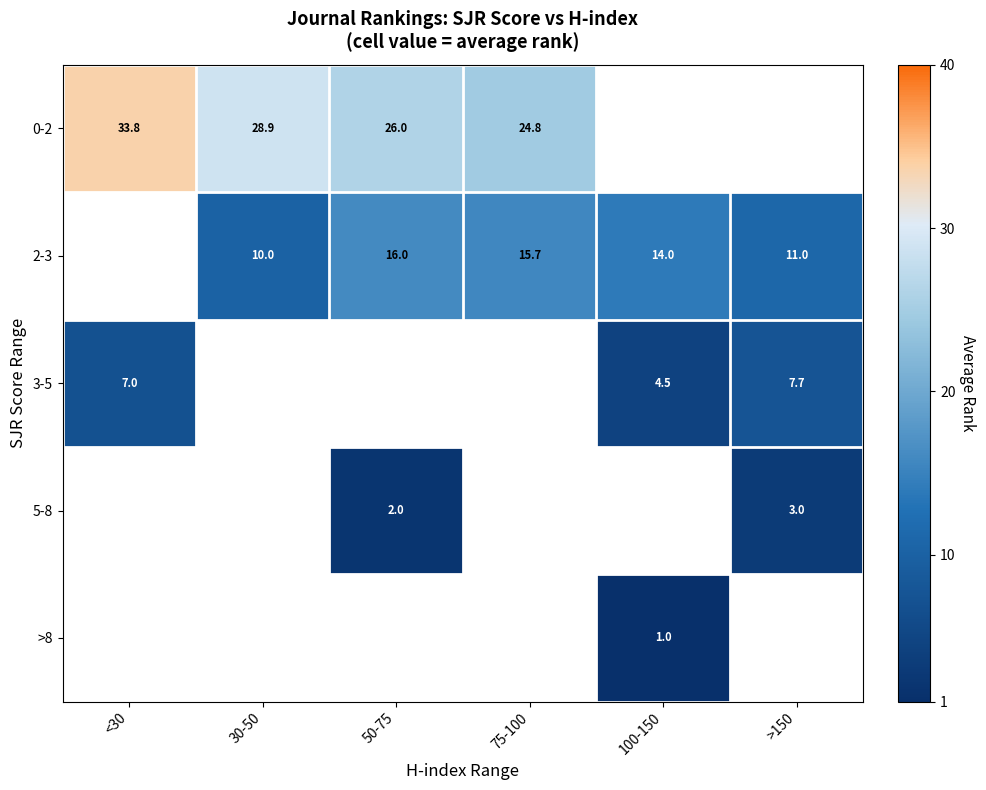

Count the number of categories in the chart.

6